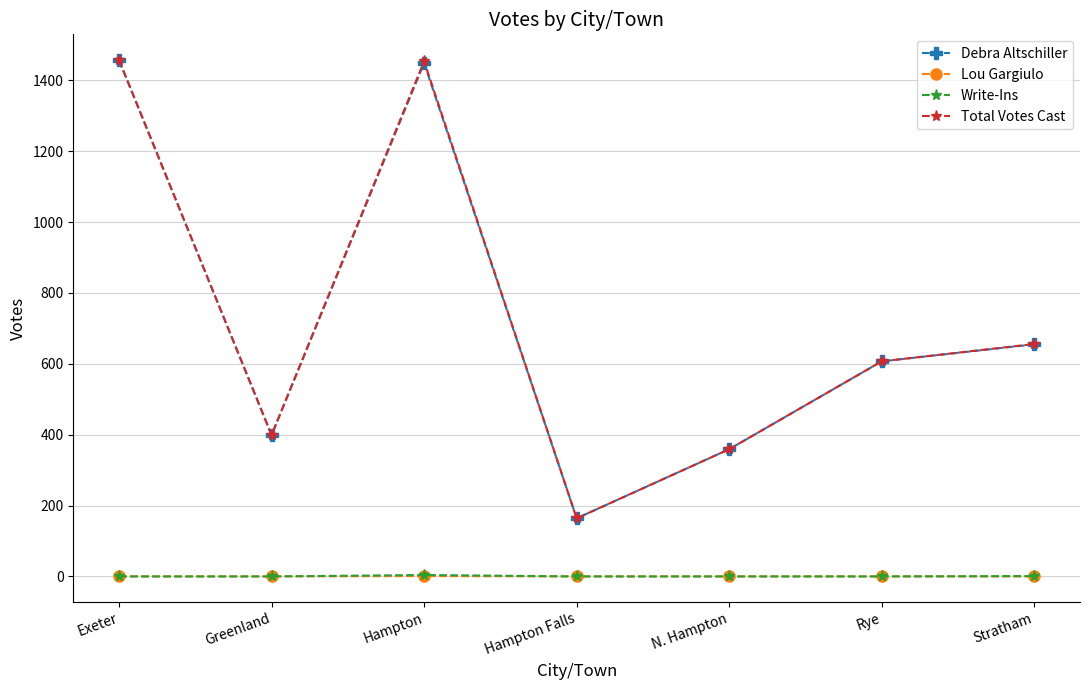

Where is Debra Altschiller nearest to the value 810?

Stratham